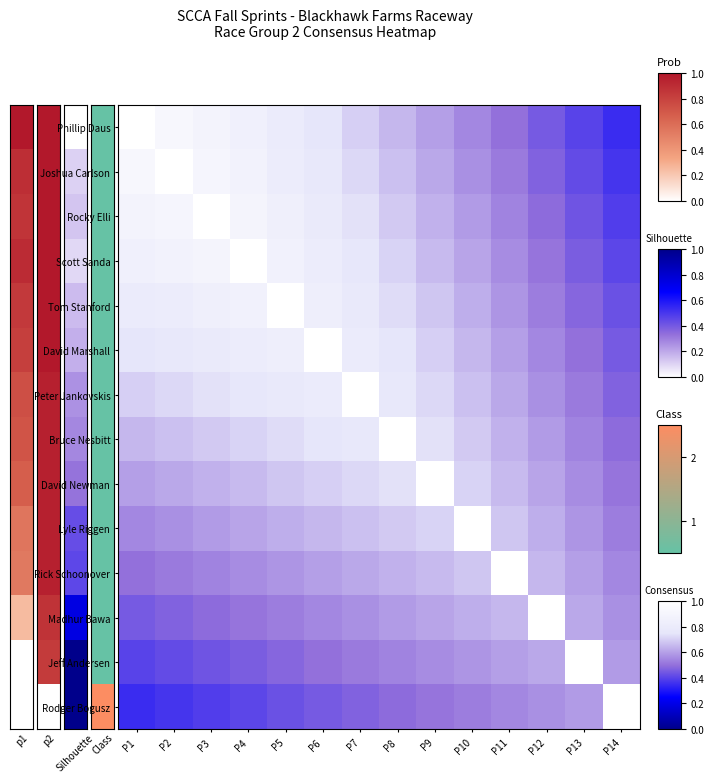

At which category does the chart reach its peak across all series?

P1